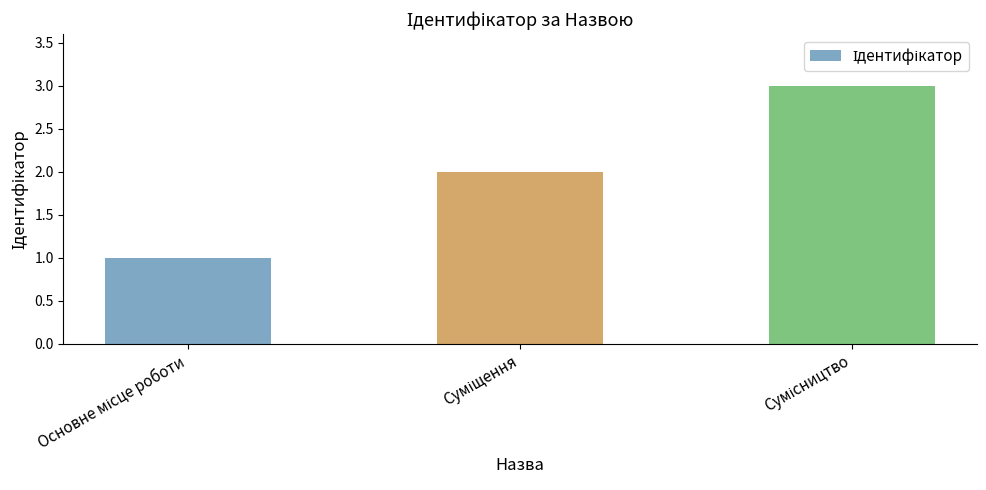

Reading left to right, extract all data points from this chart.

1	2	3